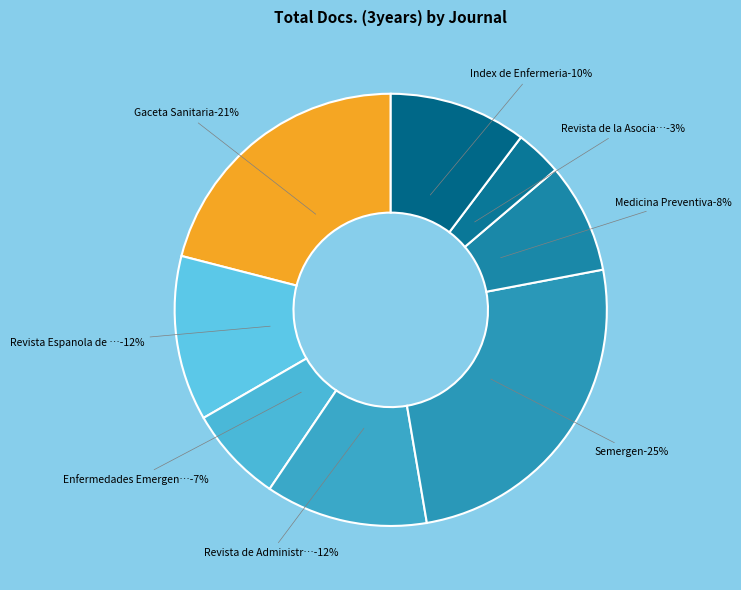

To the nearest percent, what portion does Revista de Administracion Sanitaria represent?

12%